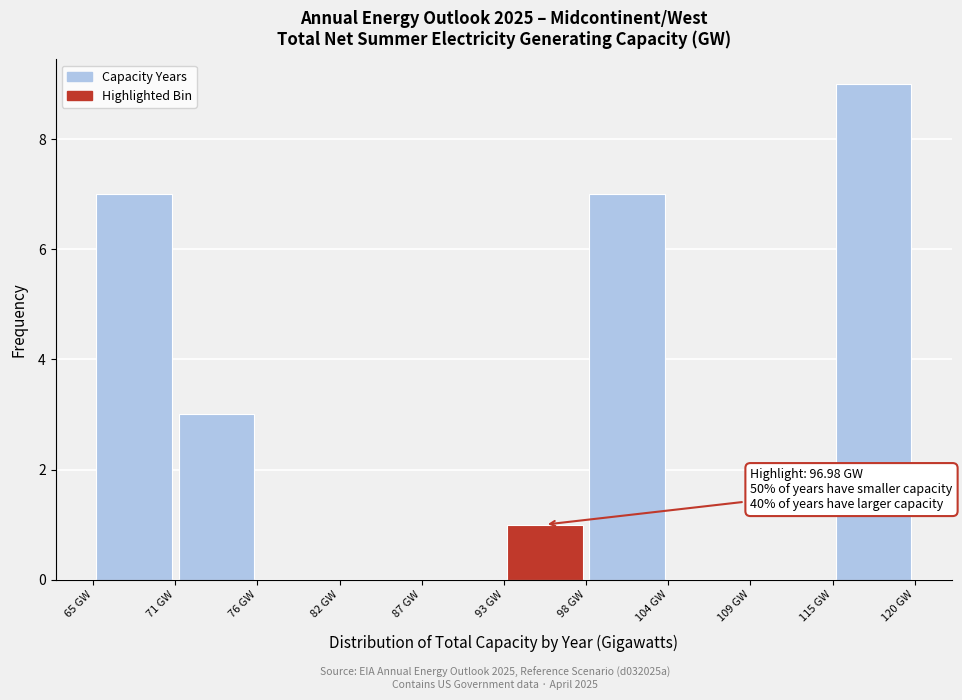

Over which range of the x-axis is the bar tallest?

115 to 120